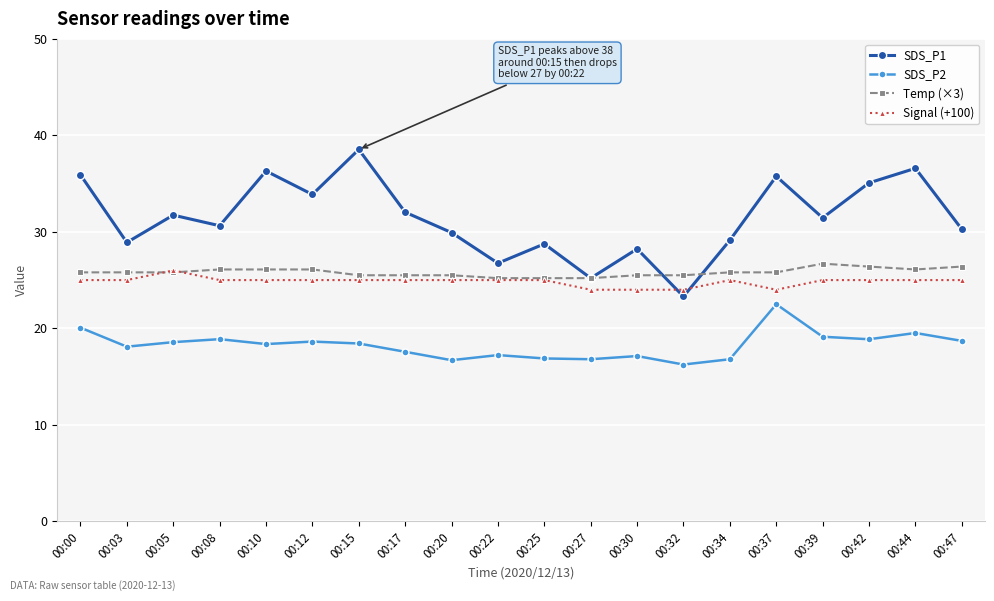

What is the value of the SDS_P1 point at the 9th from the left?

29.9